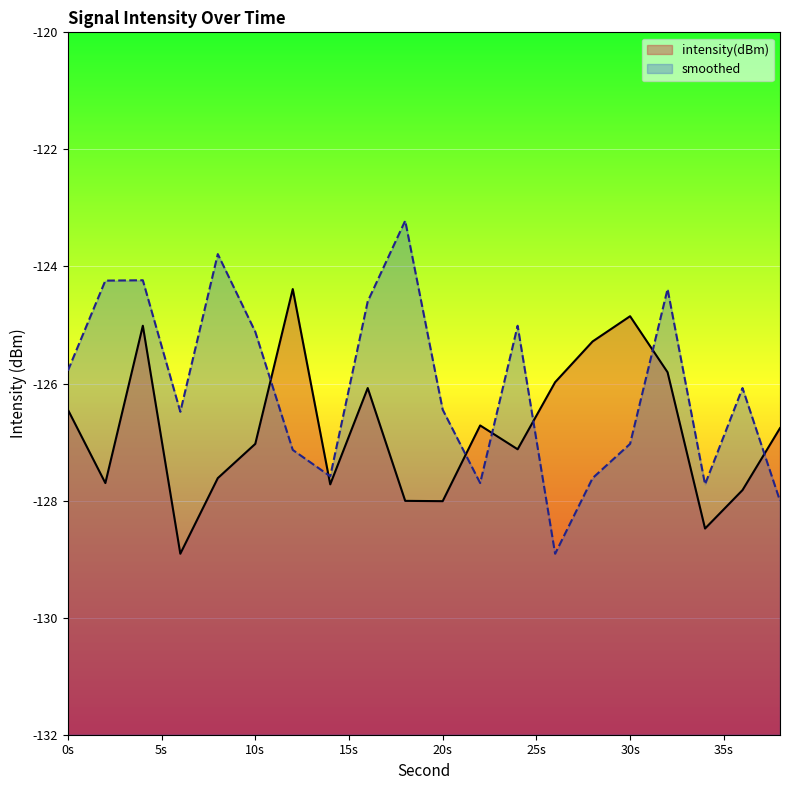

What is the spread (max minus min) of values at 4?

0.8